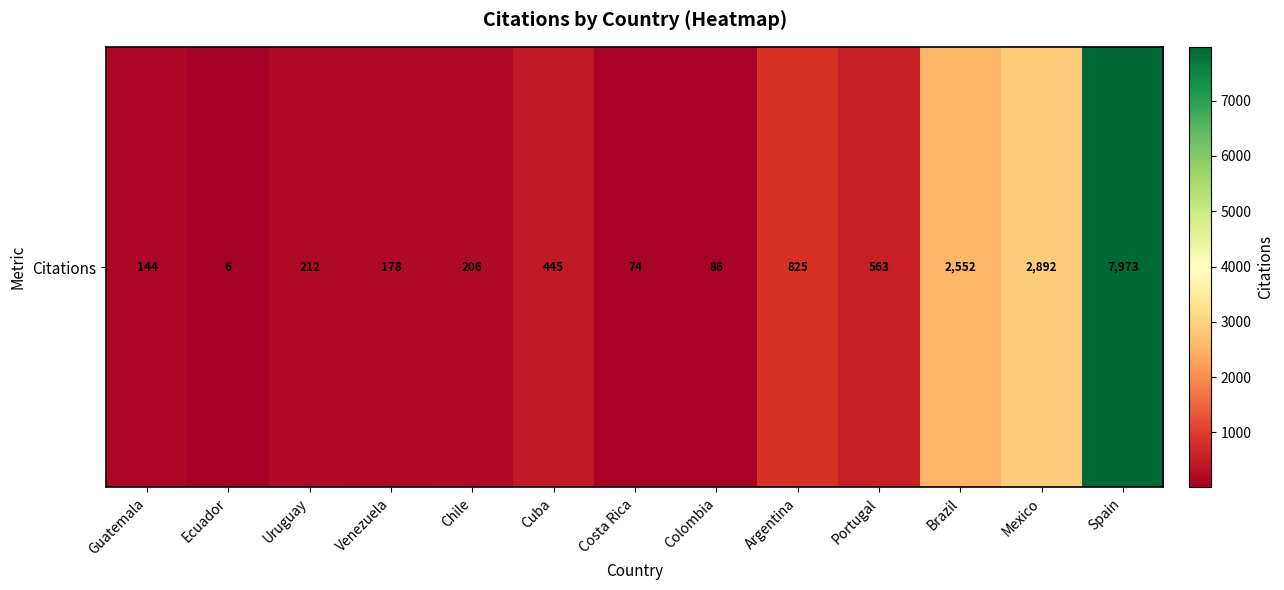

What is the smallest value displayed?

6